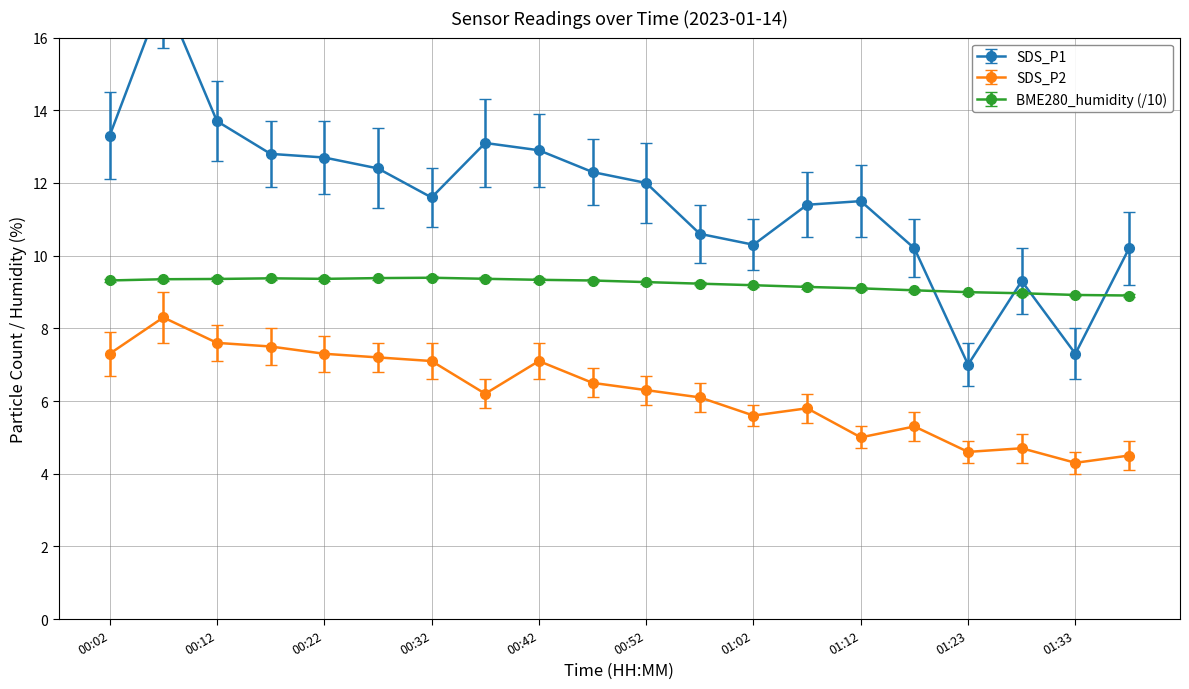

List the series in order of their overall mean, lowest first.

SDS_P2, BME280_humidity, SDS_P1